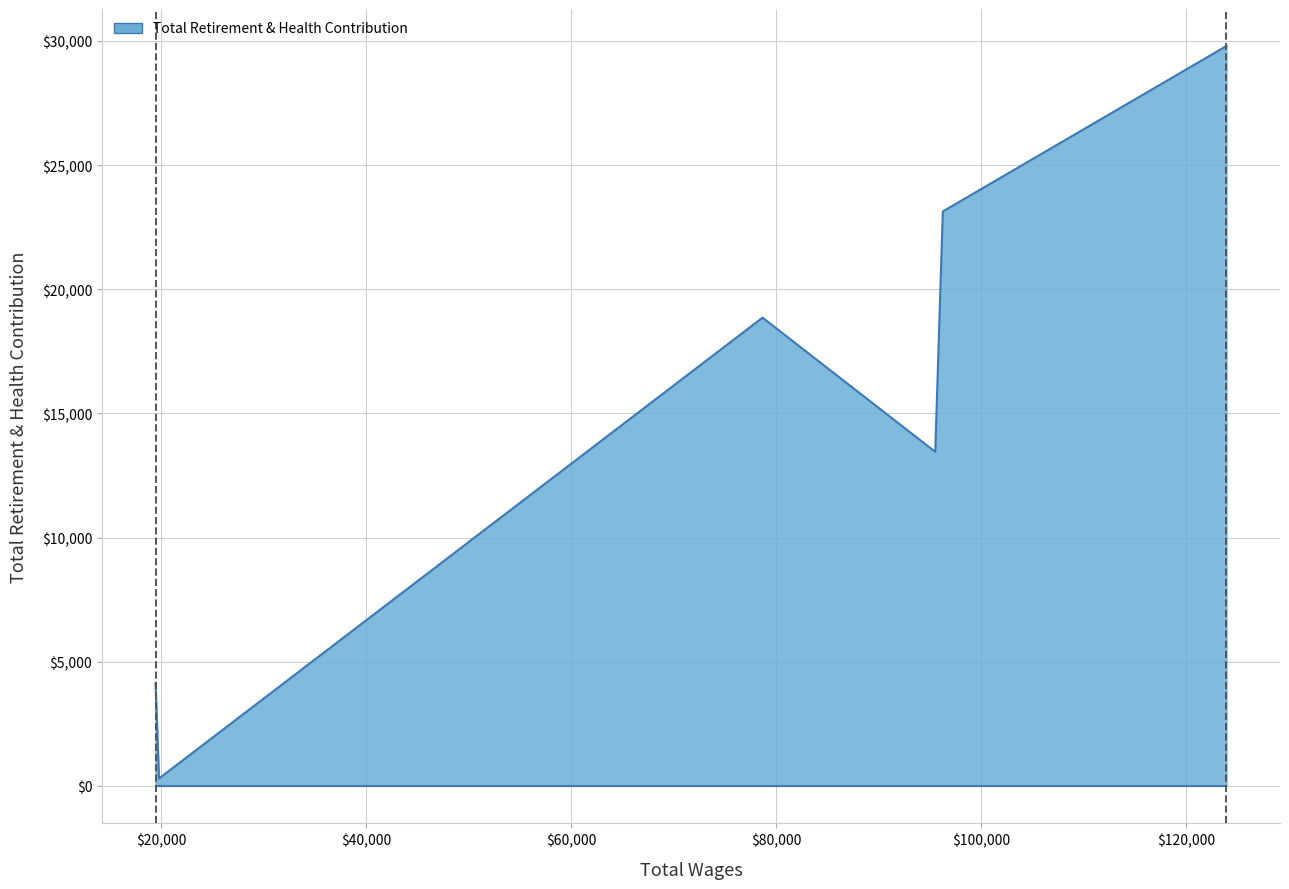

What is the difference between the second highest and minimum values?

22838